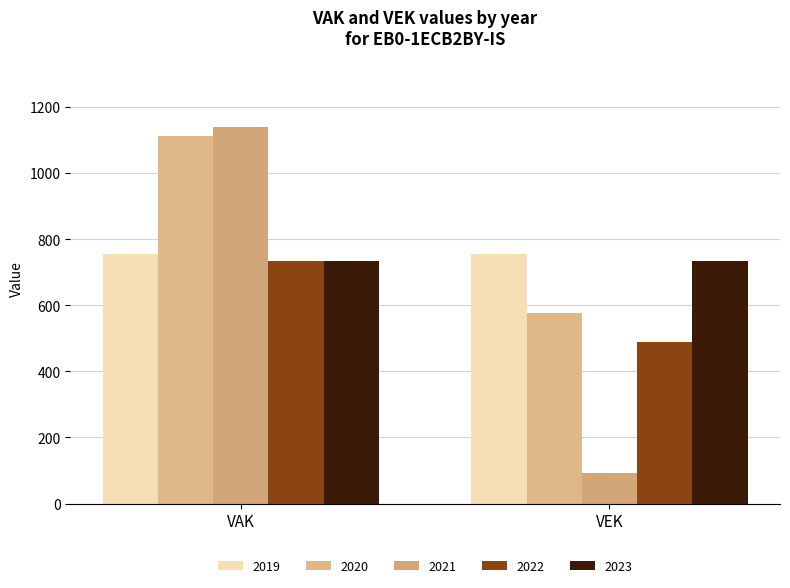

At how many categories does at least one series exceed 1121?

1